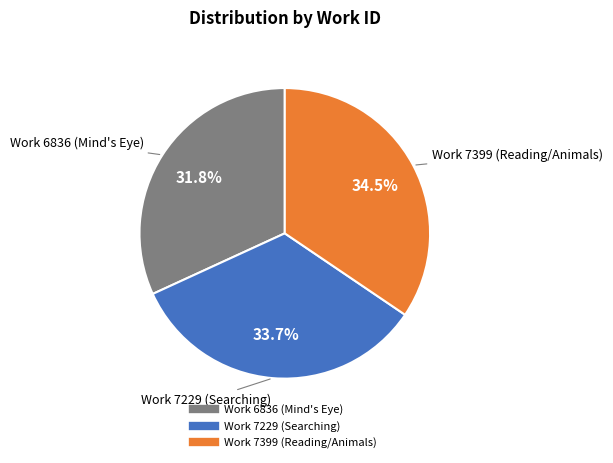

Which has a higher value, Work 7229 (Searching) or Work 6836 (Mind's Eye)?

Work 7229 (Searching)